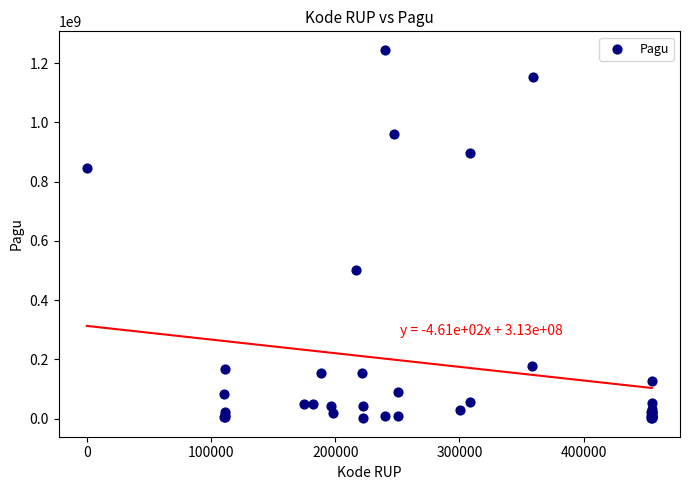

What Y value in the scatter plot is closest to 622840000?

499932000